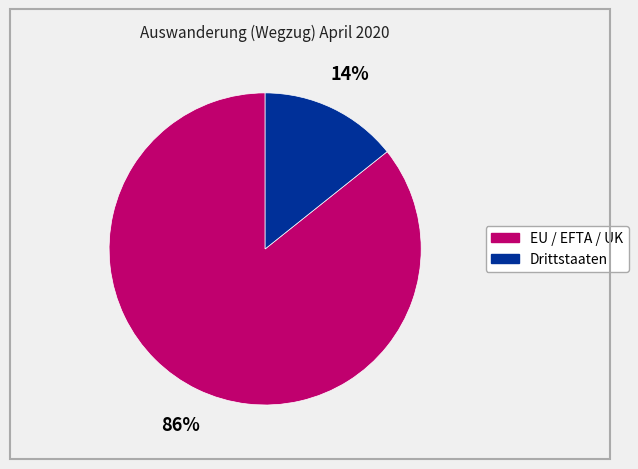

To the nearest percent, what is the combined percentage of EU / EFTA / UK and Drittstaaten?

100%